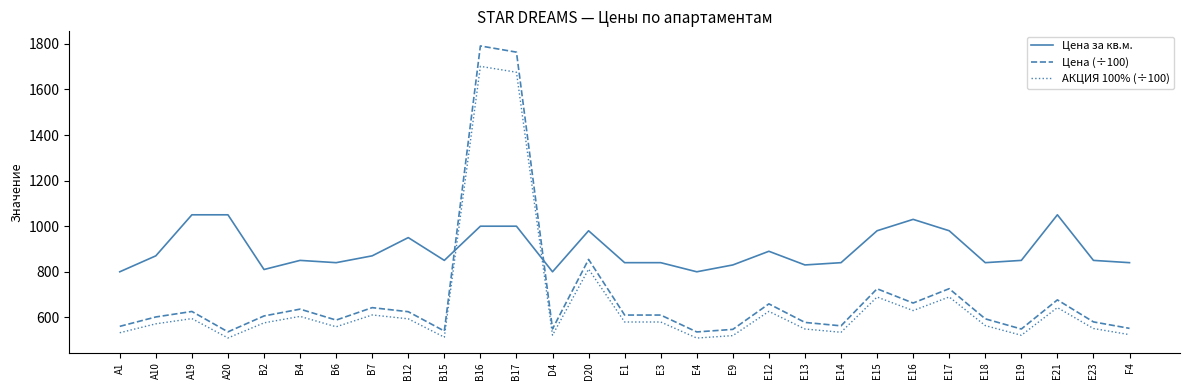

At how many categories does at least one series exceed 958?

9